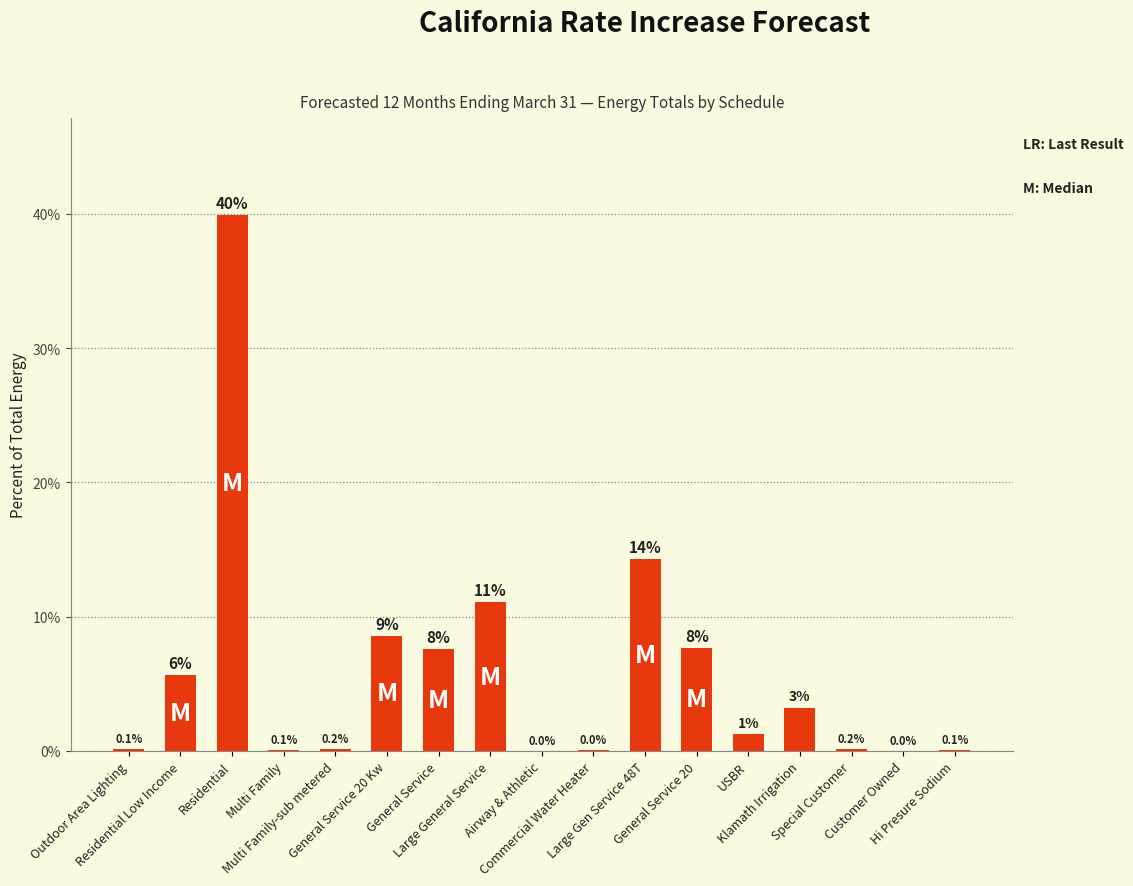

What is the difference between the values at Hi Presure Sodium and Special Customer?

0.1